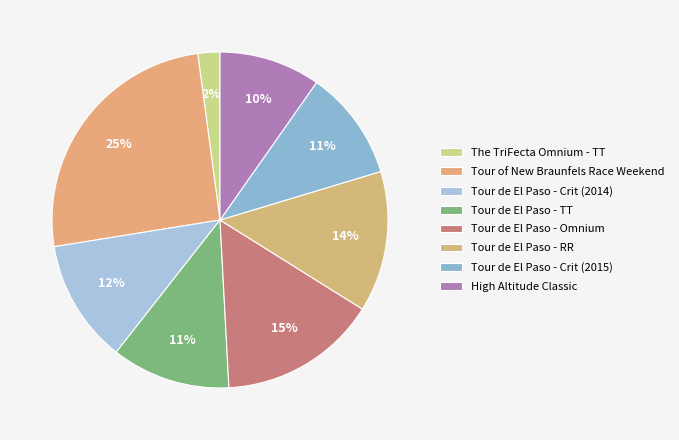

Does Tour de El Paso - TT account for over 50% of the chart?

No